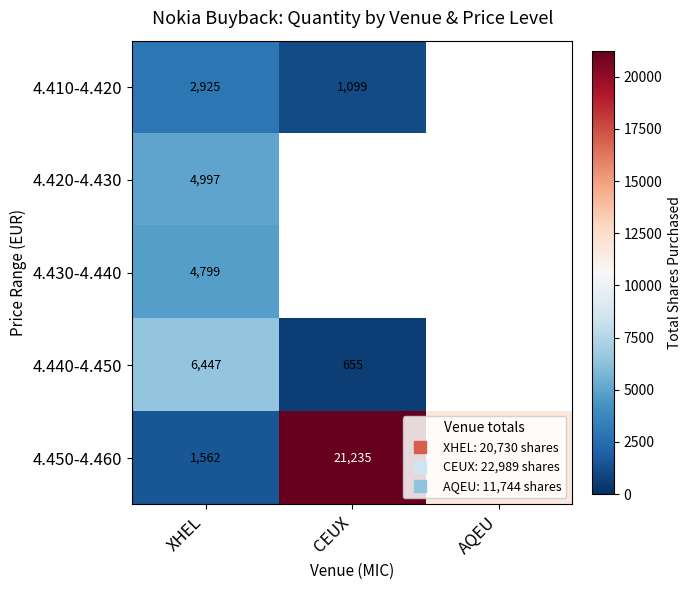

How many data points in 4.450-4.460 are above 11744?

1